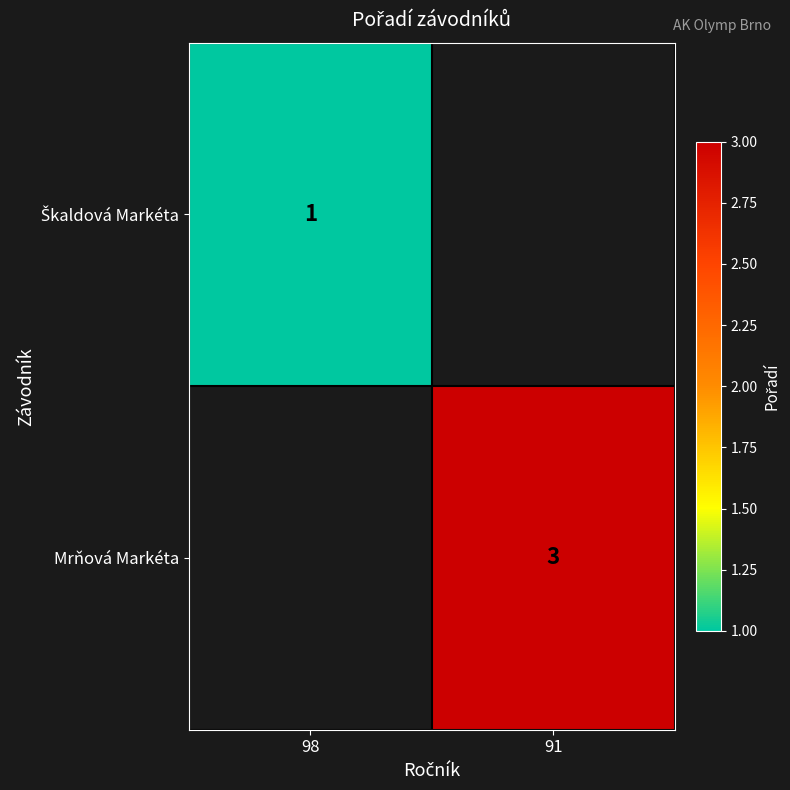

The Mrňová Markéta series shows 3 at 91. True or false?

True